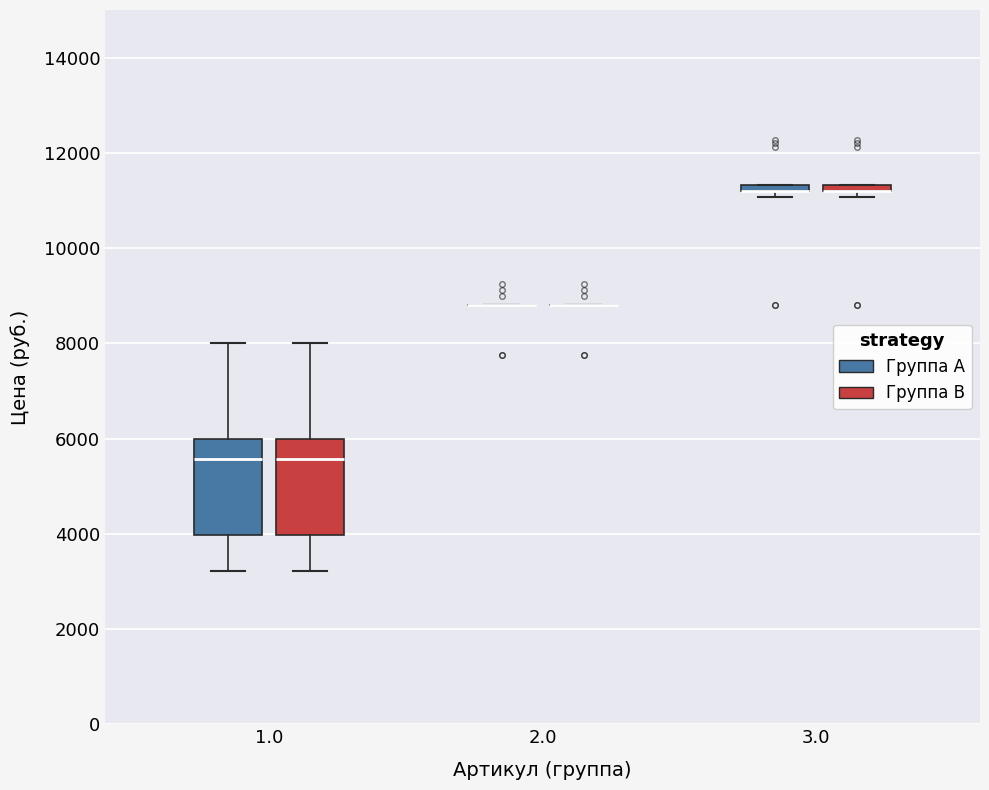

Where is the upper edge of the box for 3.0 (Группа A) on the y-axis? The values are not printed on the chart, so give them approximately, as read against the axis.

11400